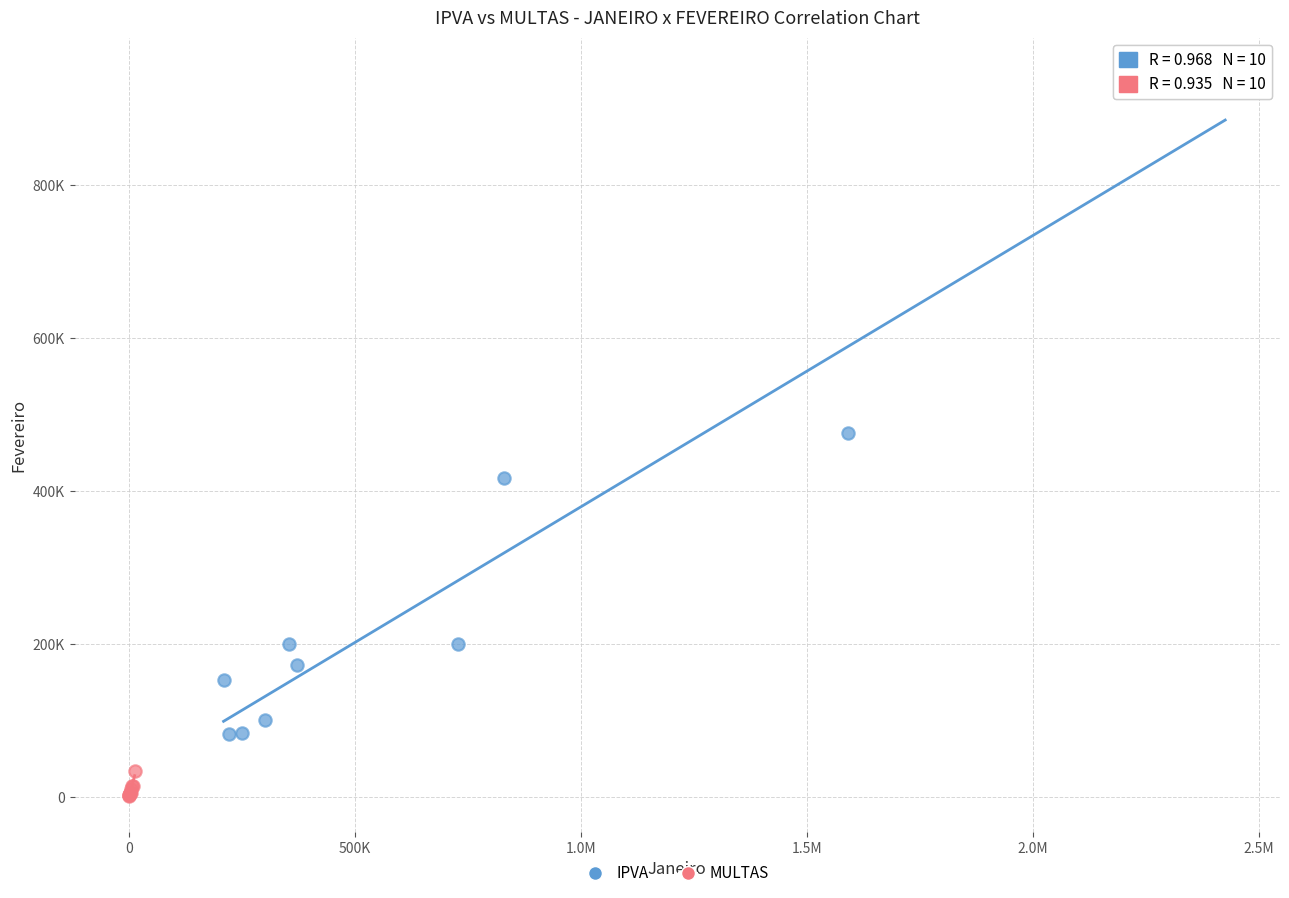

Which series reaches the maximum Y coordinate?

IPVA